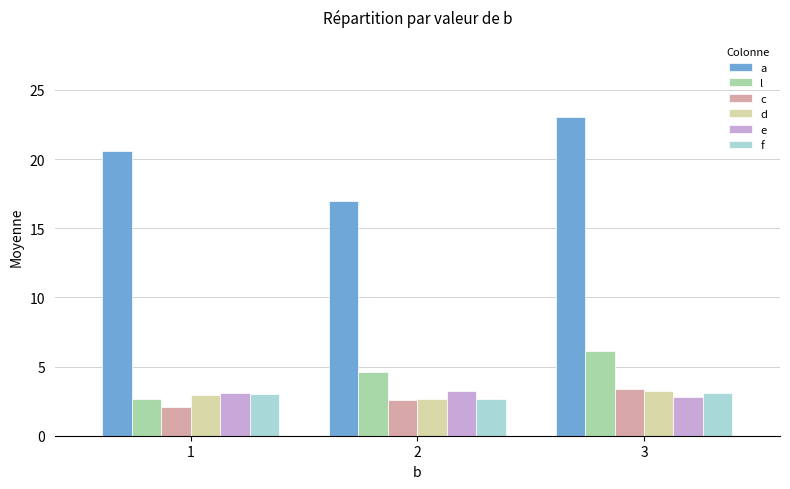

What is the sum of all c values?

8.0